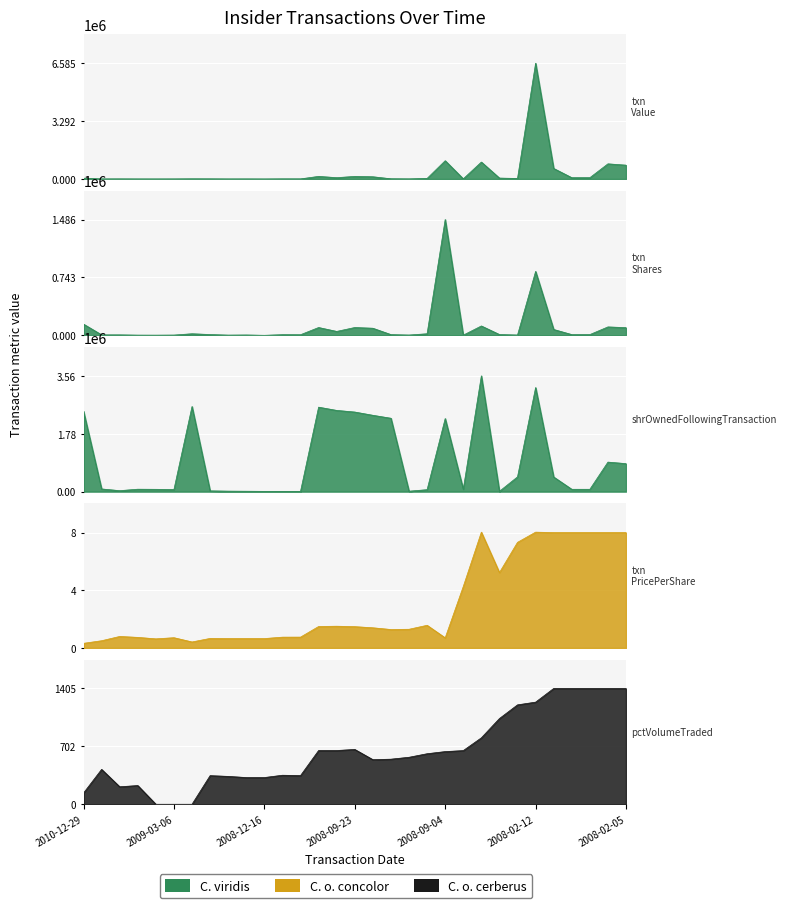

Does the chart display data point markers on the line(s)?

No